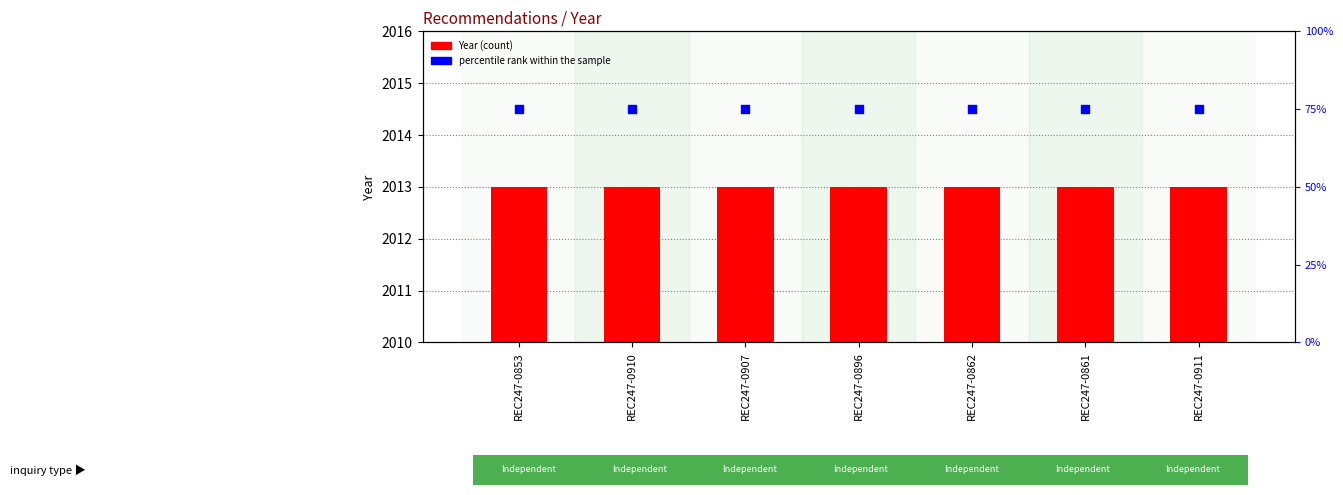

What are all the series names shown in the legend?

Year, percentile rank within the sample